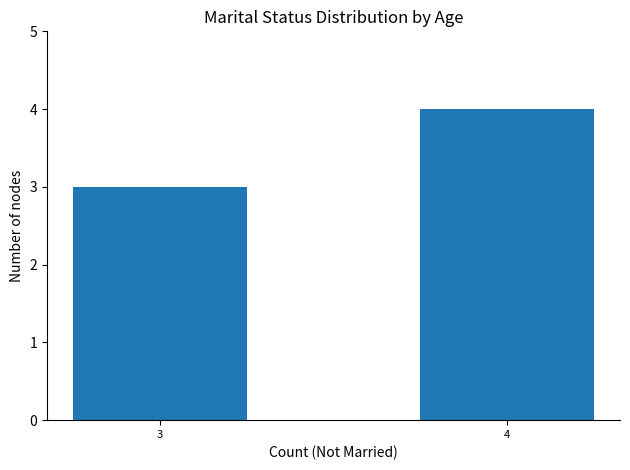

Reading left to right, extract all data points from this chart.

3=3	4=4